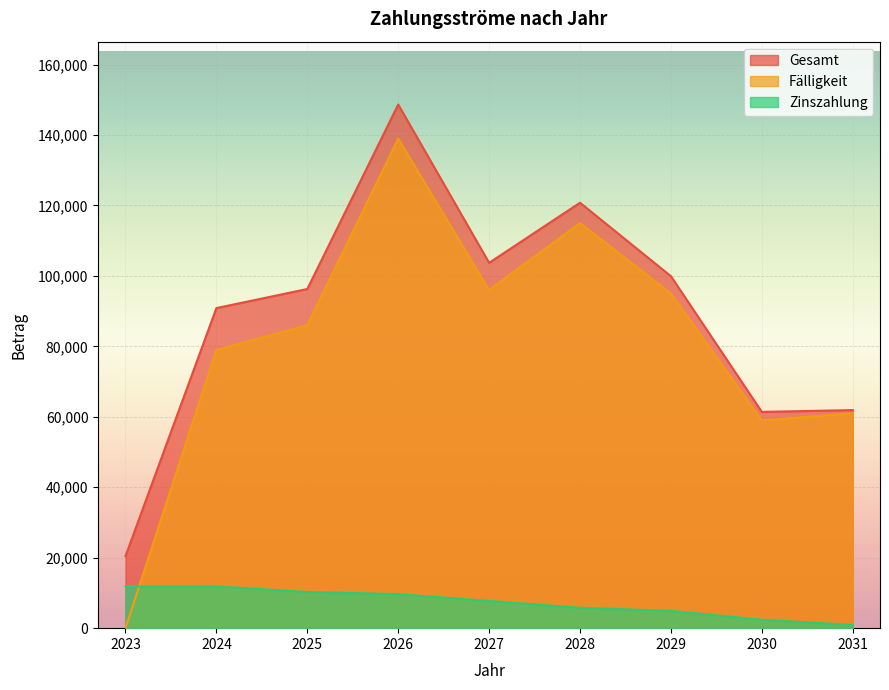

At how many categories does at least one series exceed 1055?

9